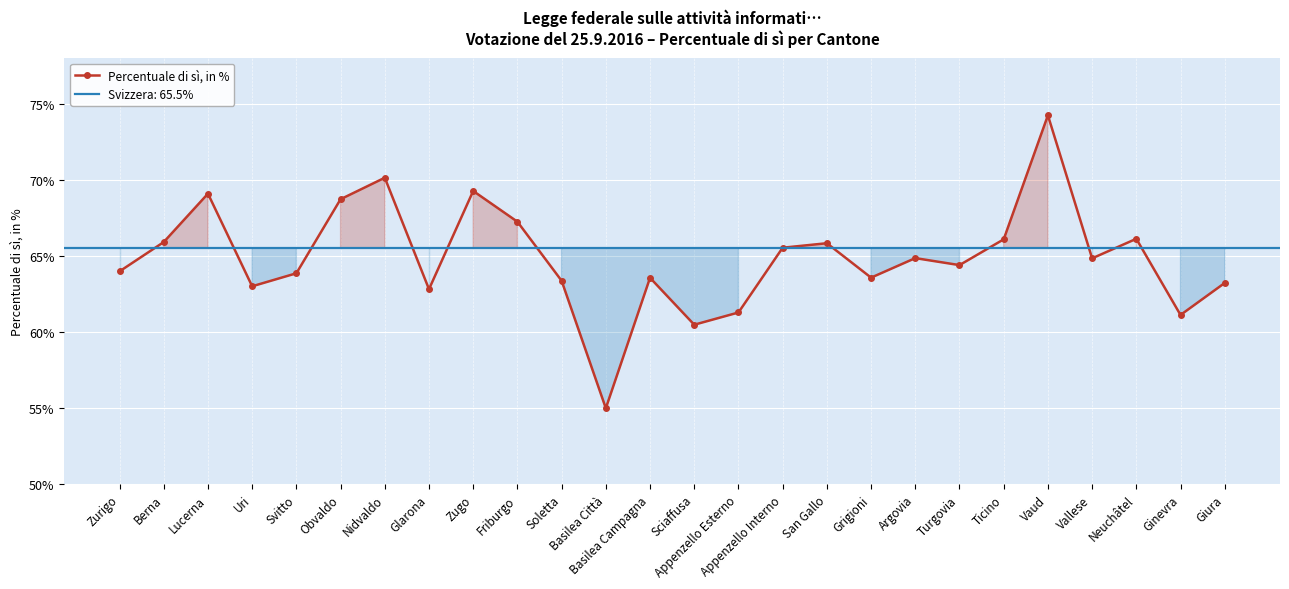

The value at Basilea Città is 16.9. True or false?

False